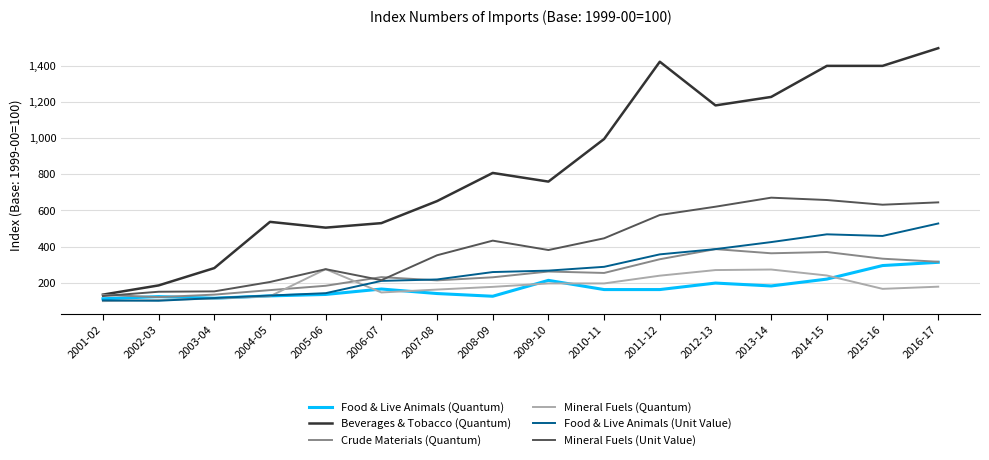

At how many categories does at least one series exceed 700?

9